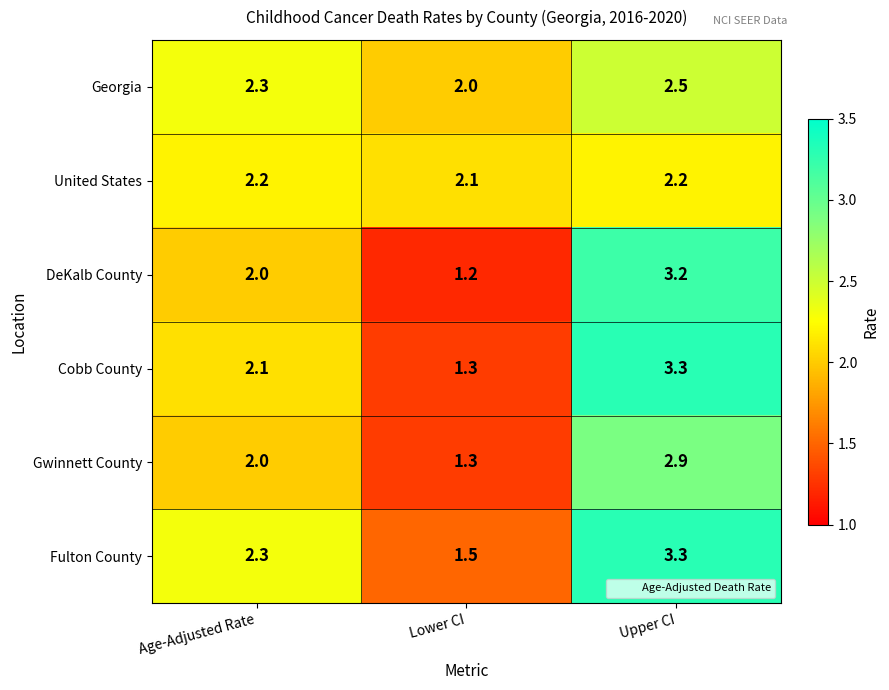

True or false: DeKalb County has a value of 1.1 at Age-Adjusted Rate.

False